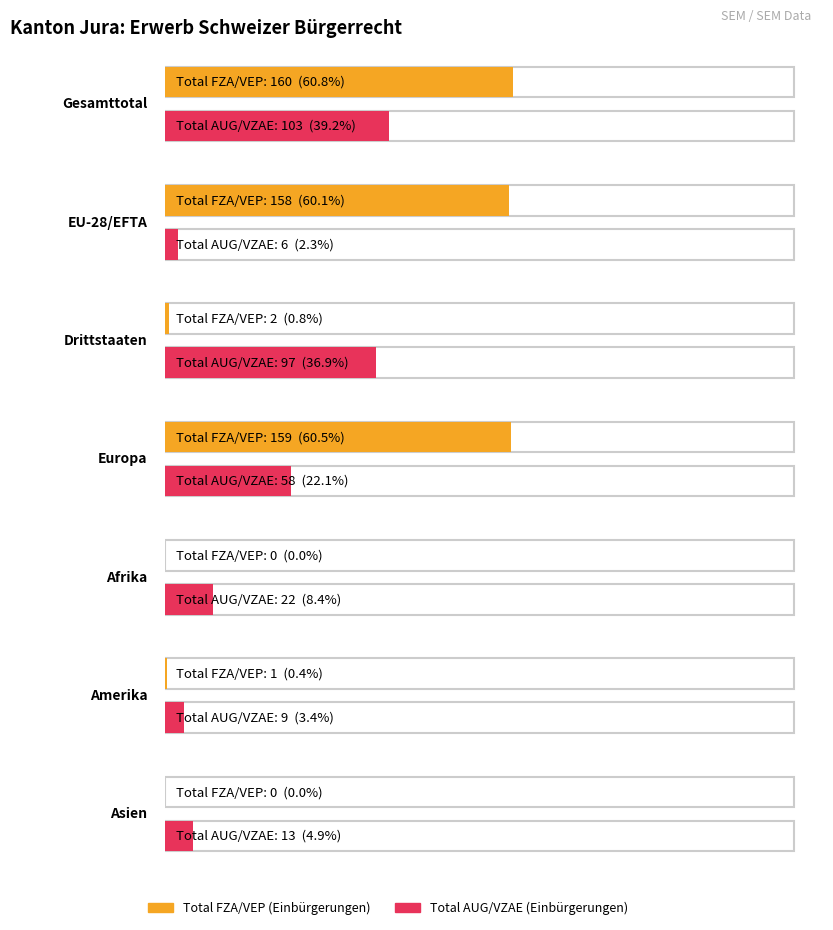

At how many categories does at least one series exceed 93?

4